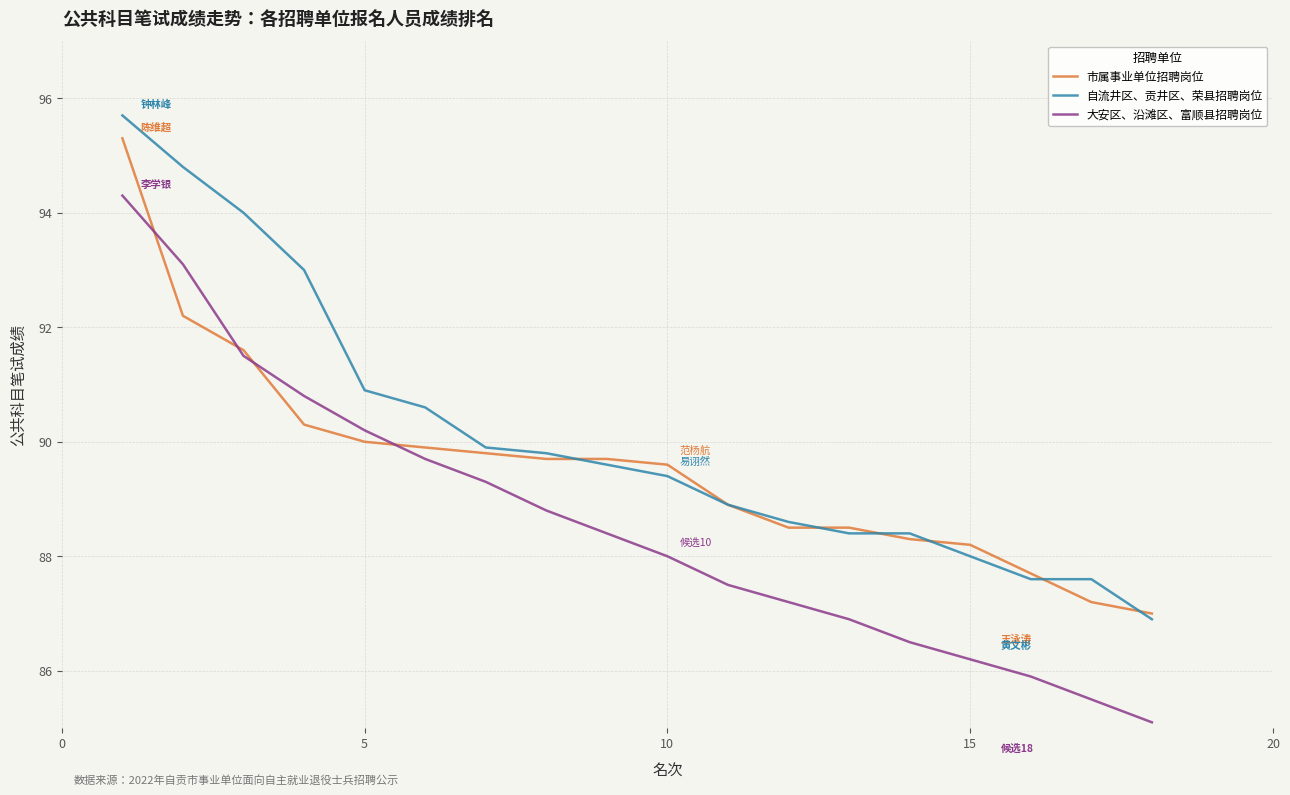

Is this an area chart (filled region under the line)?

No